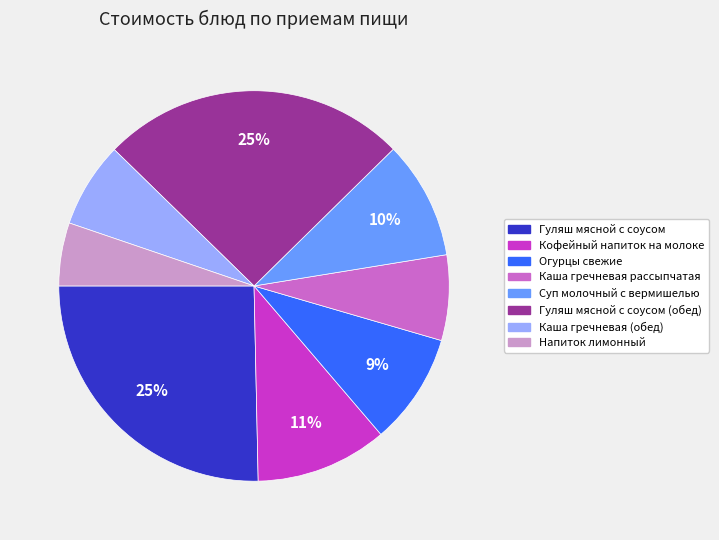

Count the number of slices in the pie.

8